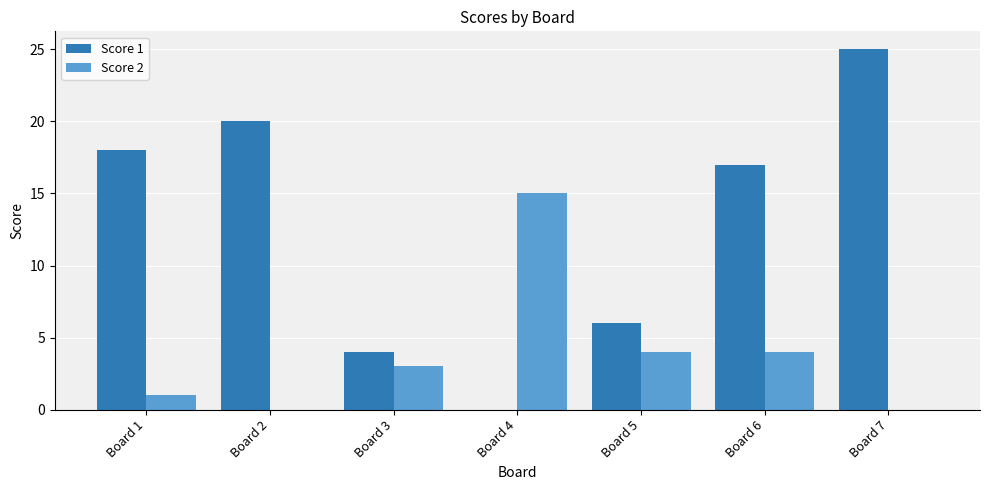

Reading left to right, list all the values displayed in this chart.

Score 1: Board 1=18	Board 2=20	Board 3=4	Board 4=0	Board 5=6	Board 6=17	Board 7=25
Score 2: Board 1=1	Board 2=0	Board 3=3	Board 4=15	Board 5=4	Board 6=4	Board 7=0